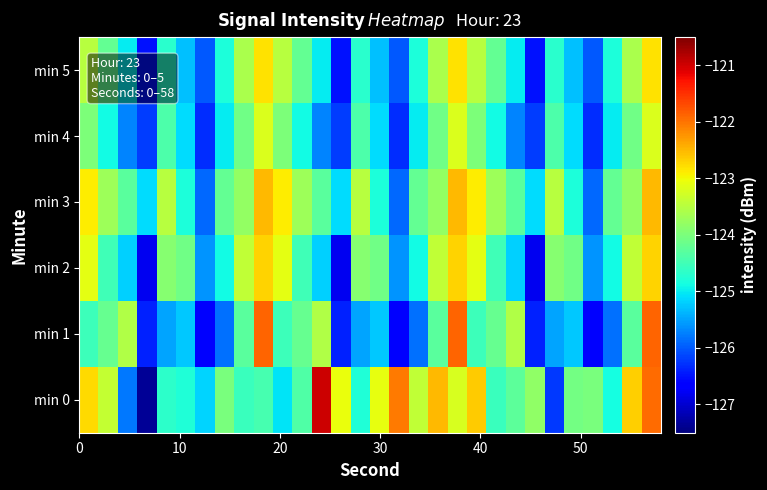

Which series has the widest spread of values?

min 0